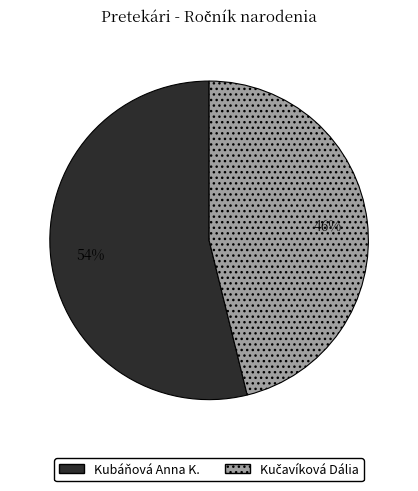

To the nearest percent, what is the difference between the largest and smallest slice percentages?

8%